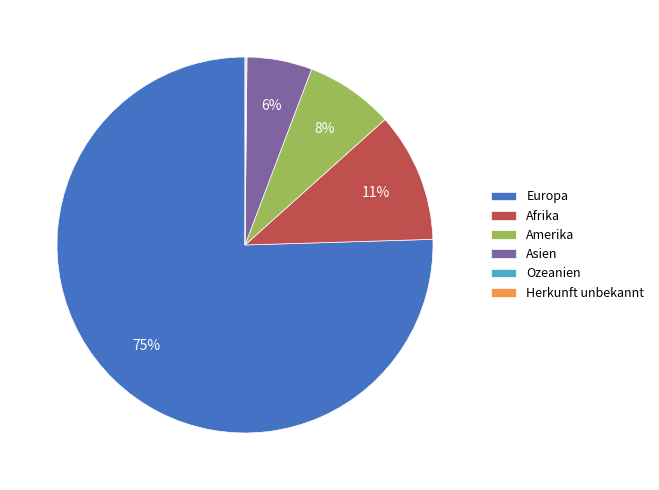

Between Europa and Afrika, which is larger?

Europa